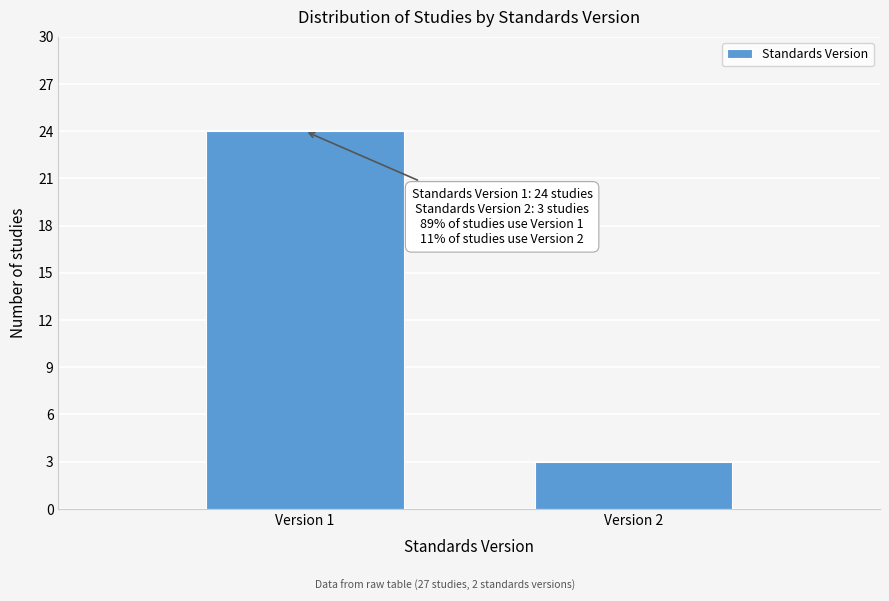

Reading left to right, extract all data points from this chart.

24	3